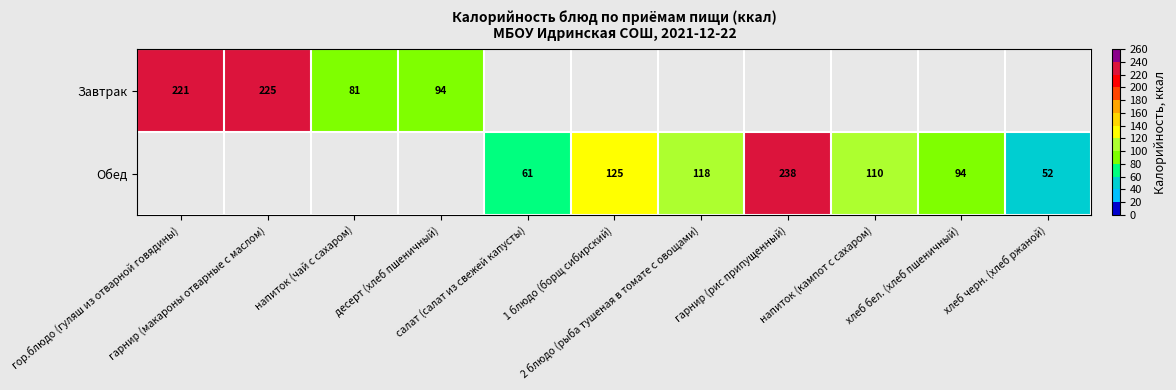

Count the number of categories in the chart.

11